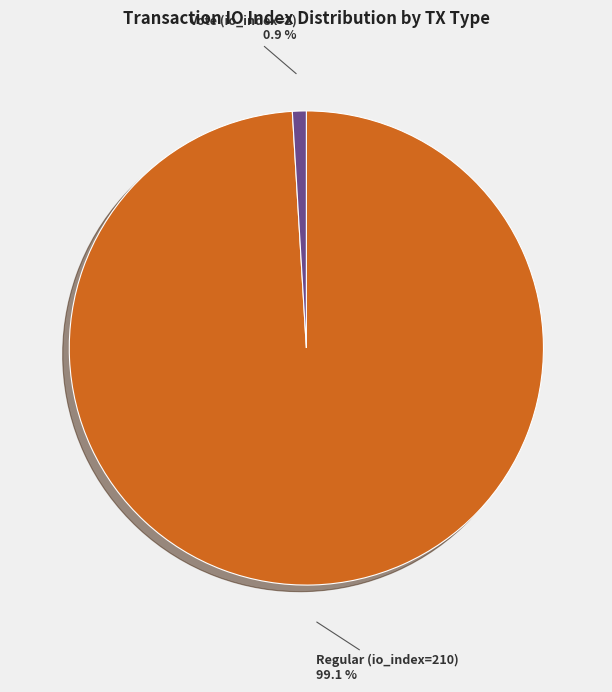

Which has a higher value, Vote (io_index=2) or Regular (io_index=210)?

Regular (io_index=210)